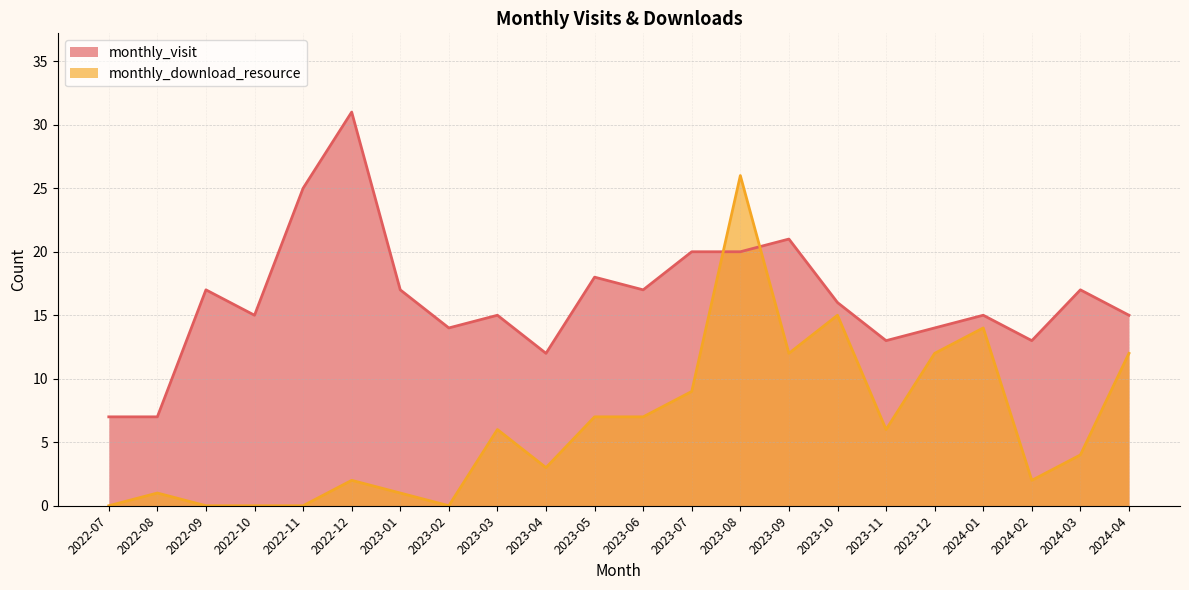

Does the chart display data point markers on the line(s)?

No